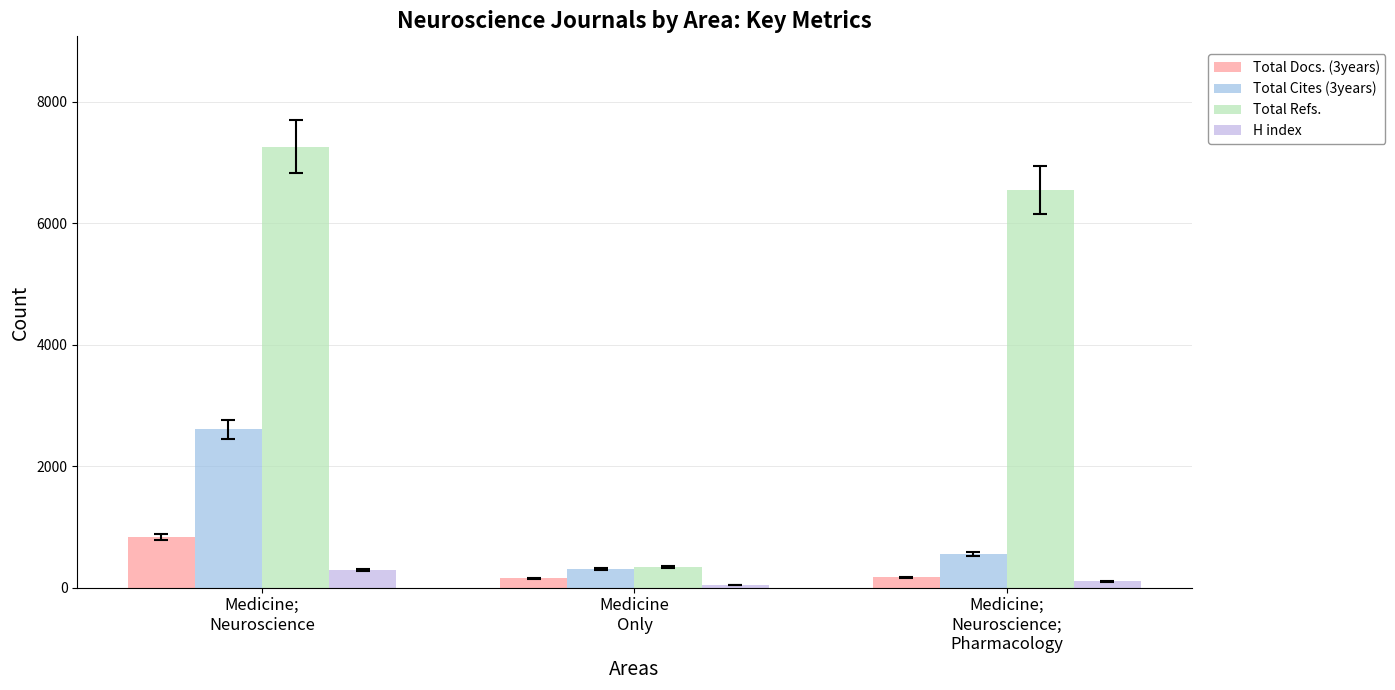

Does the chart contain any negative values?

No